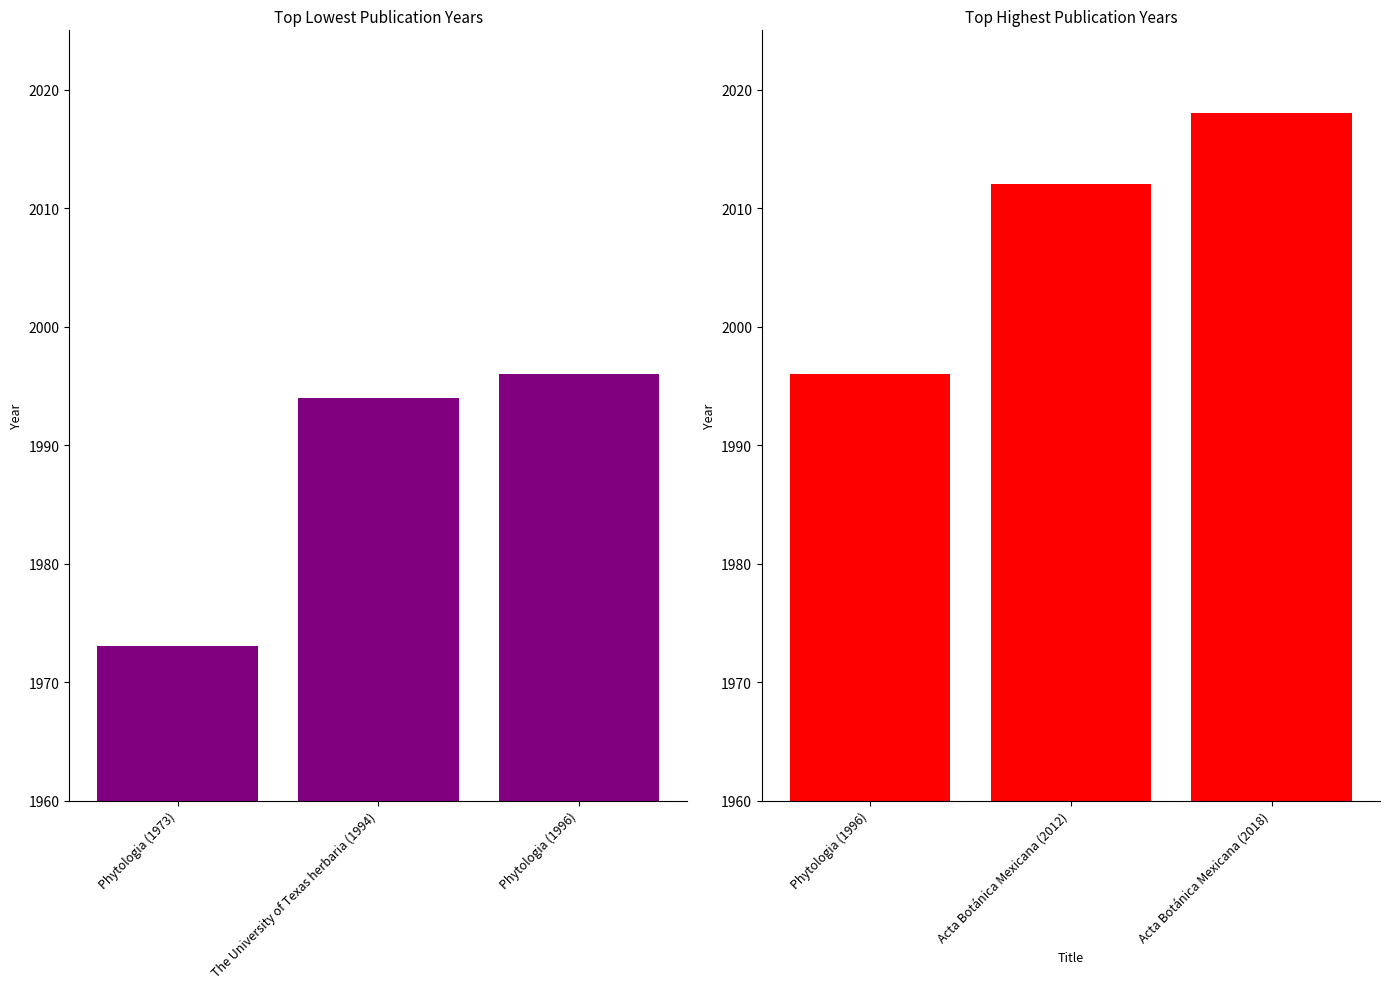

What is the label of the 1st bar from the left?

Phytologia (1973)